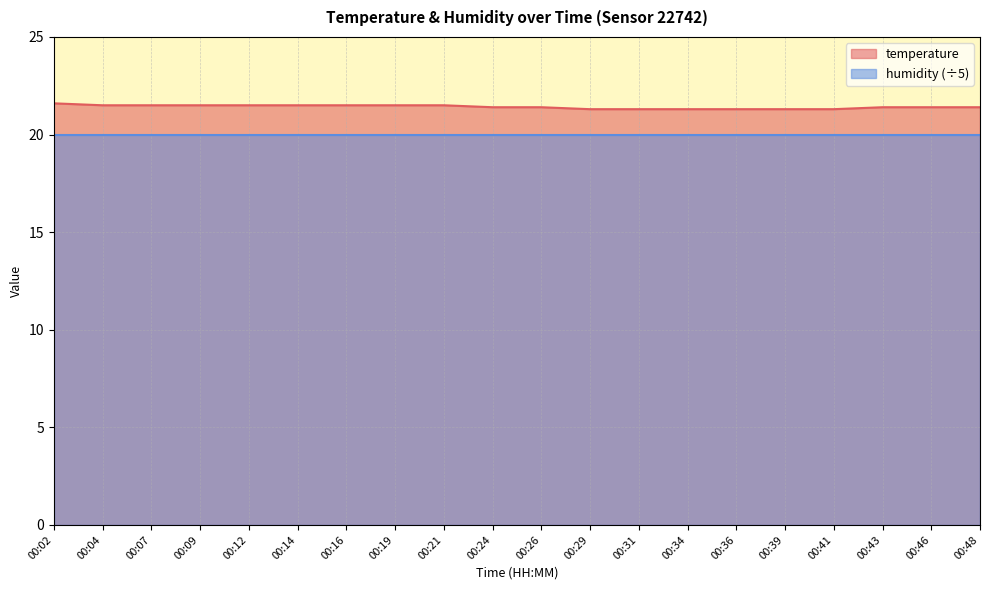

What is the sum of all values?

428.4